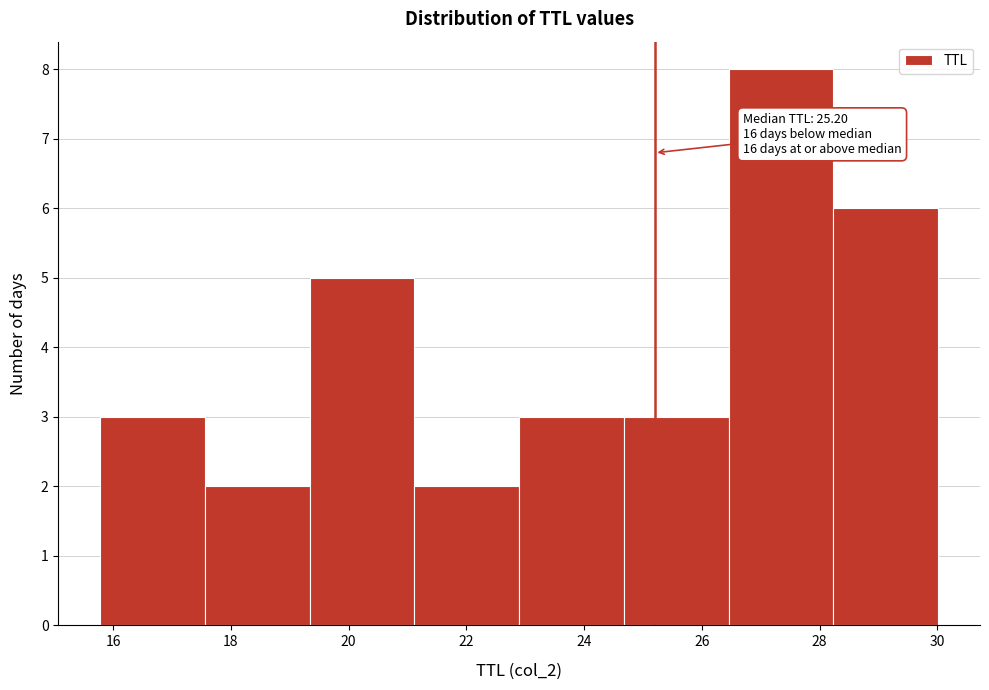

Over which range of the x-axis is the bar tallest?

26.4 to 28.2